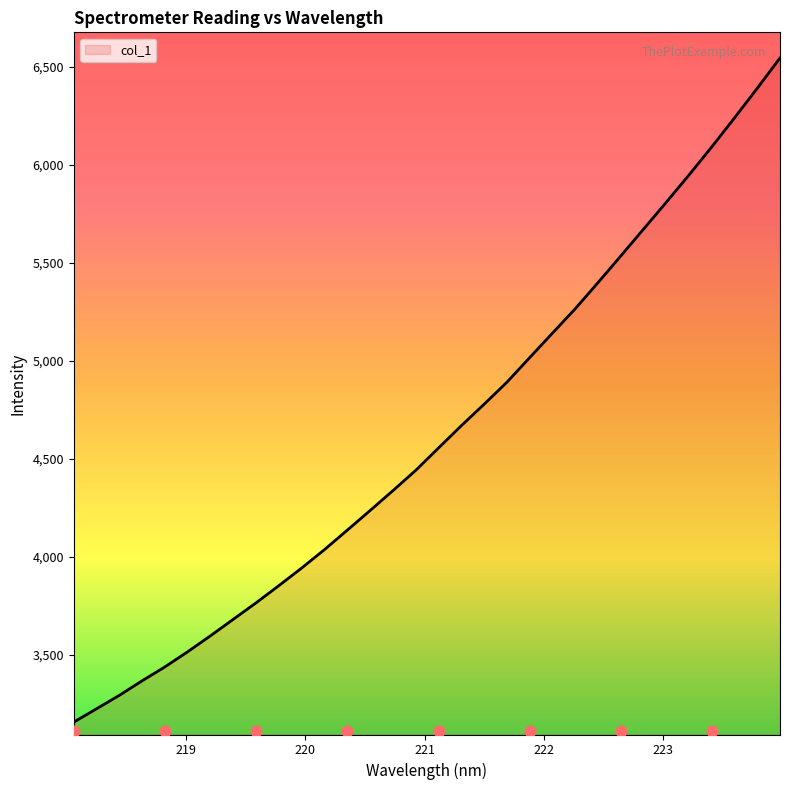

What is the ratio of the value at 218.8244 to the value at 219.0156?

1.0